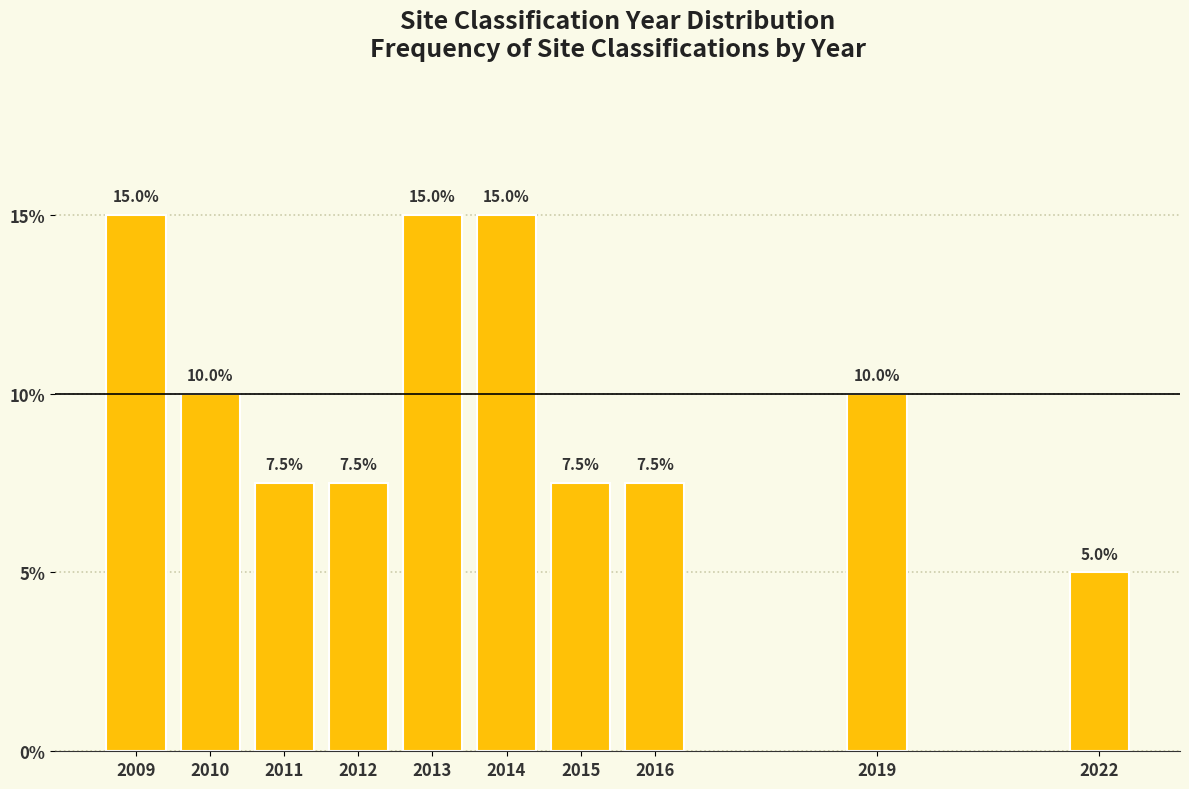

Reading right to left, what are all the values shown in this chart?

2022=5.0	2019=10.0	2016=7.5	2015=7.5	2014=15.0	2013=15.0	2012=7.5	2011=7.5	2010=10.0	2009=15.0